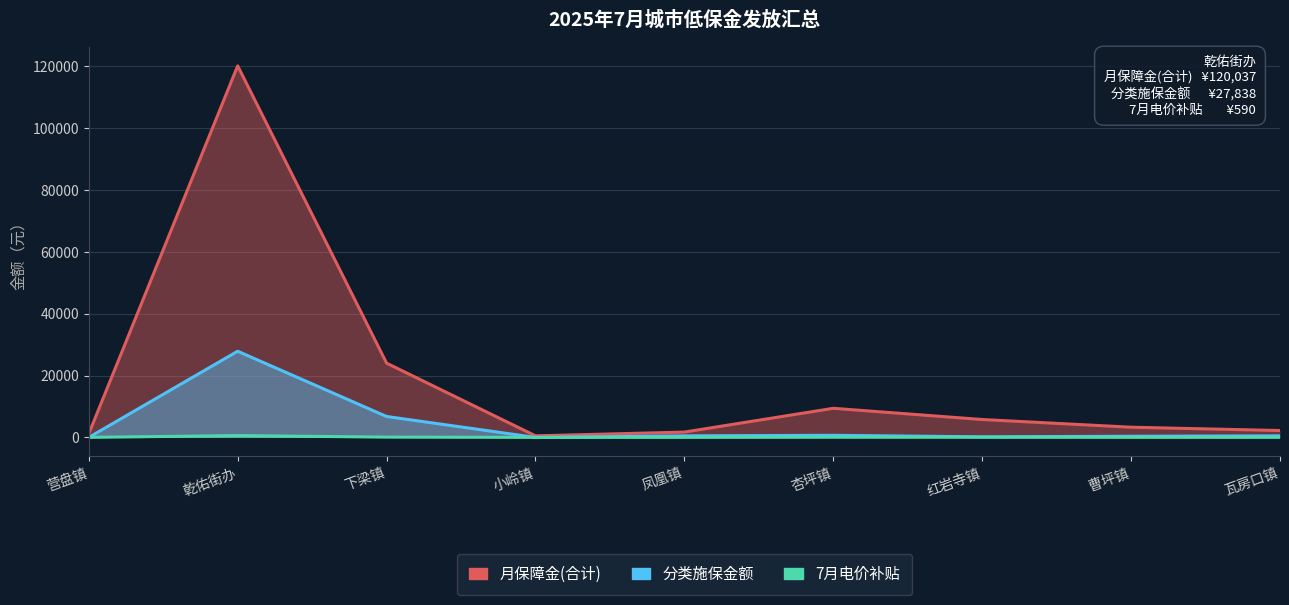

What is the label of the 3rd point from the left?

下梁镇